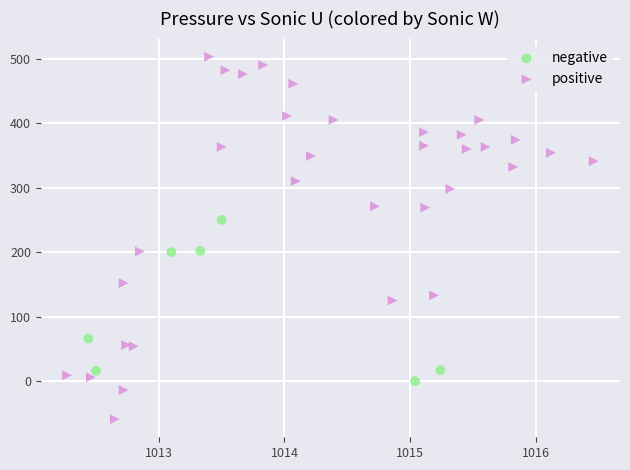

Which series has the widest spread of Y values?

positive